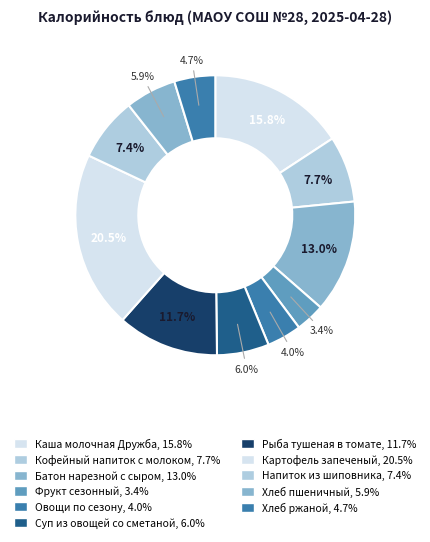

How many segments does this pie chart have?

11